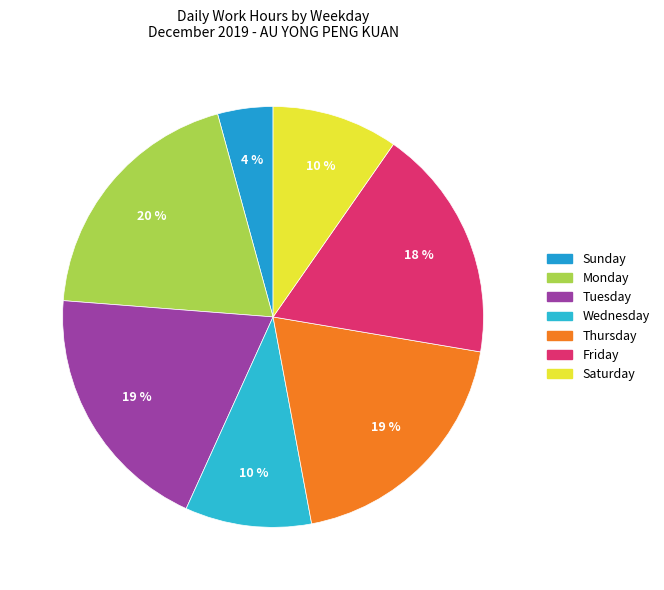

How many segments does this pie chart have?

7